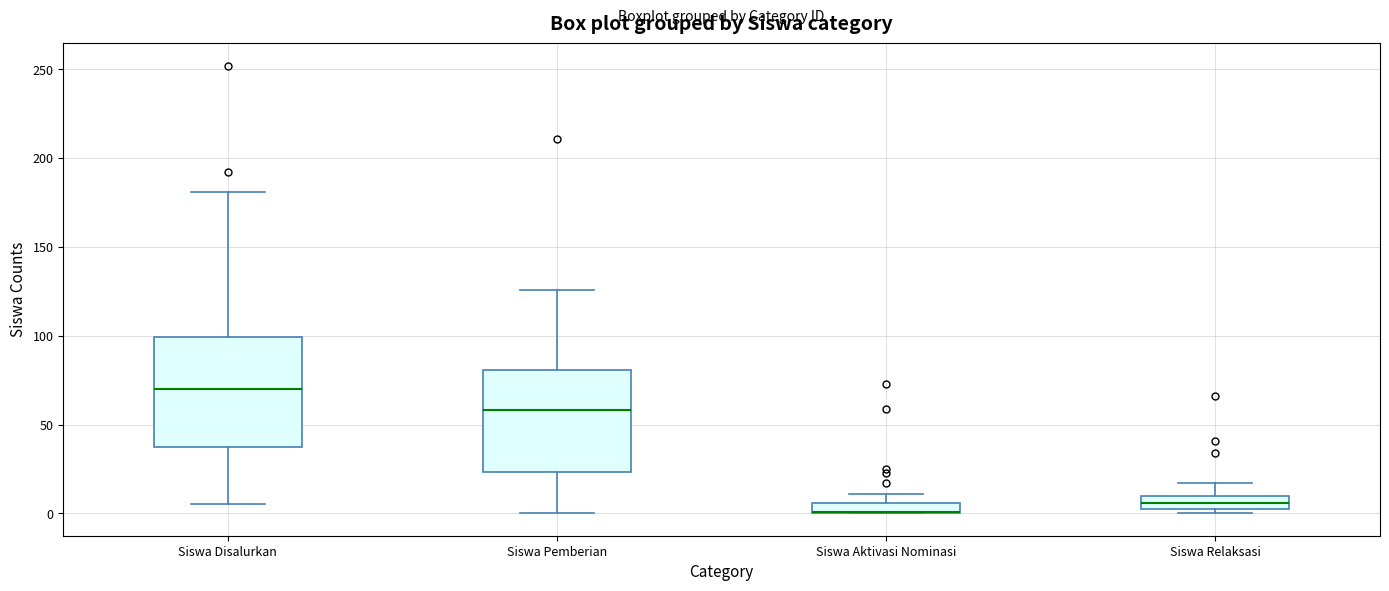

Where is the lower edge of the box for Siswa Aktivasi Nominasi on the y-axis? The values are not printed on the chart, so give them approximately, as read against the axis.

0